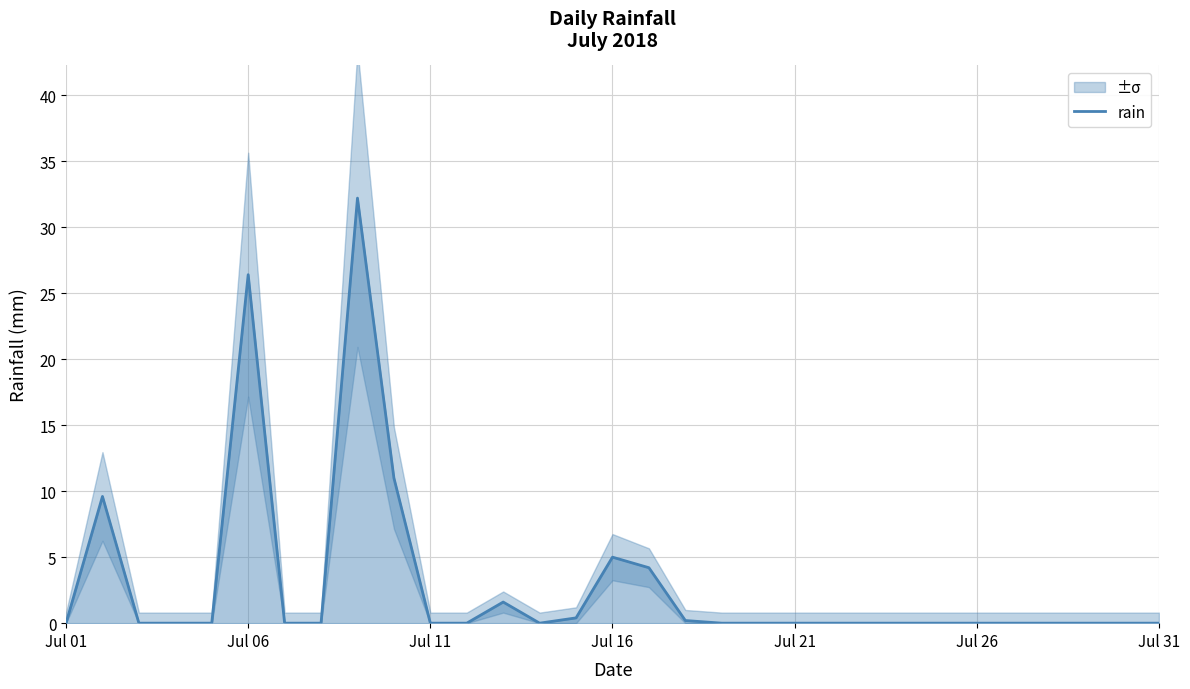

True or false: there are more than 1 points higher than both neighbors.

True